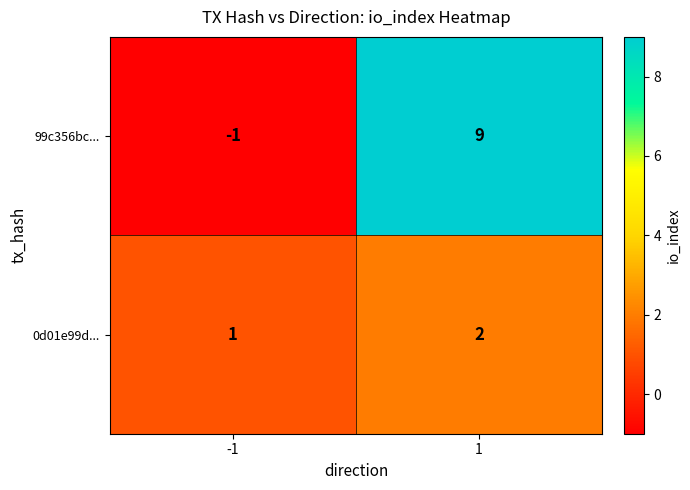

True or false: 0d01e99d... has a value of 1 at -1.

True